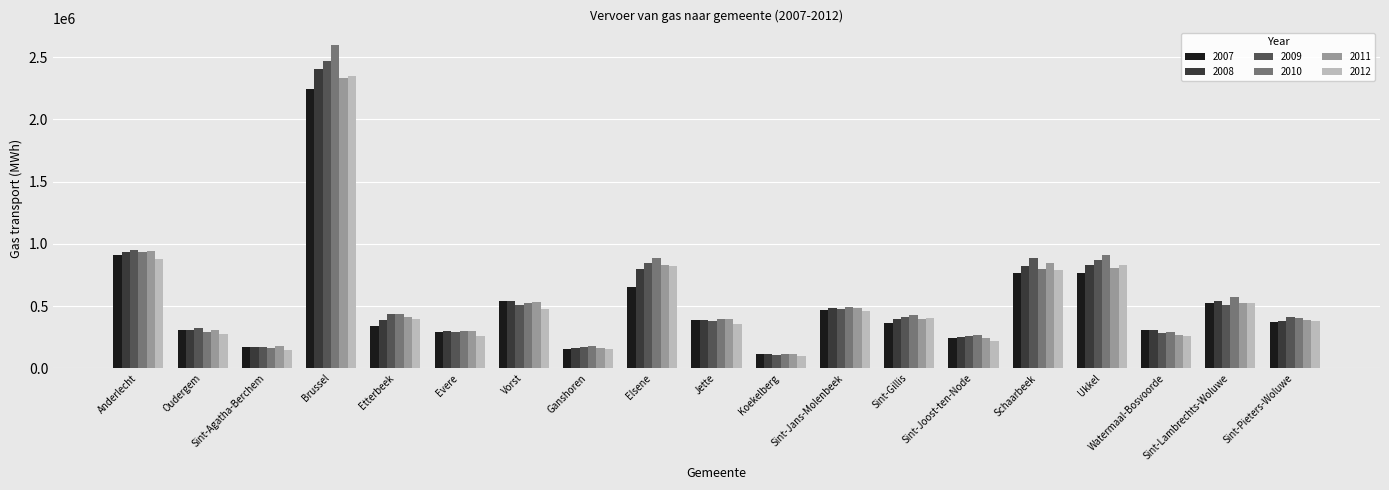

What is the value of the 2007 bar at the 12th from the left?

465278